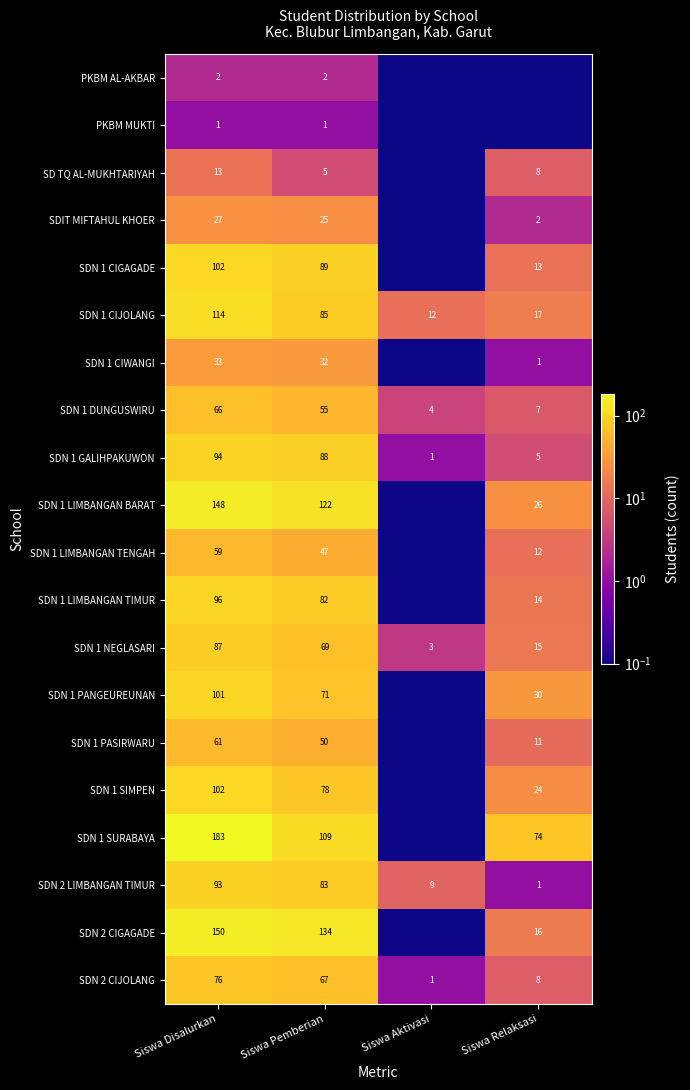

Is it true that SDN 1 CIGAGADE equals 102.0 at Siswa Disalurkan?

True